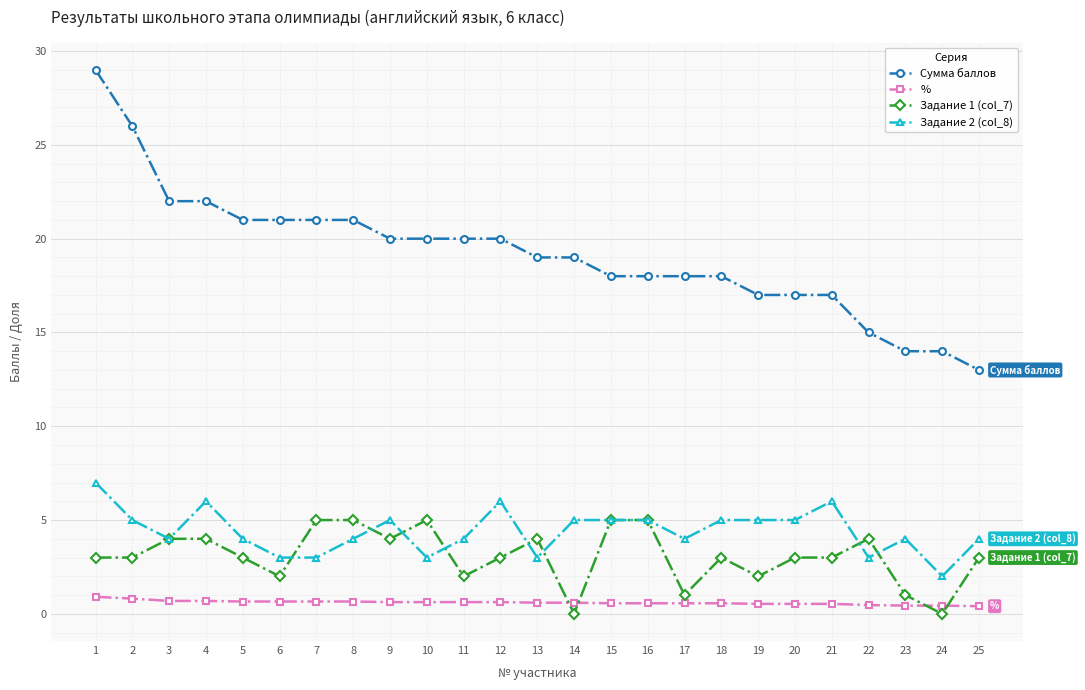

At which category does the chart reach its peak across all series?

1